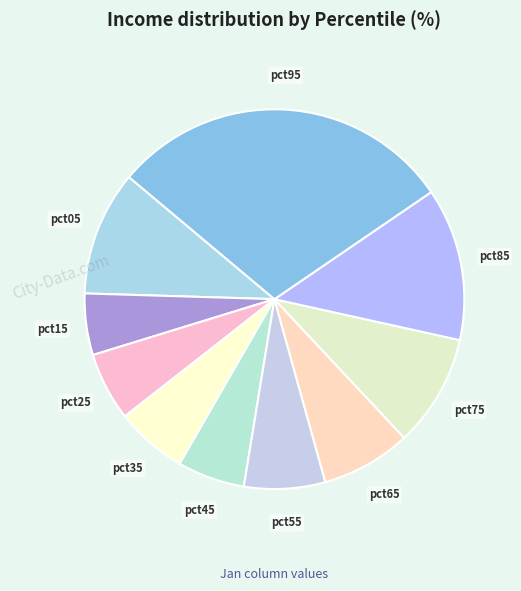

True or false: pct15 accounts for 19% of the total.

False